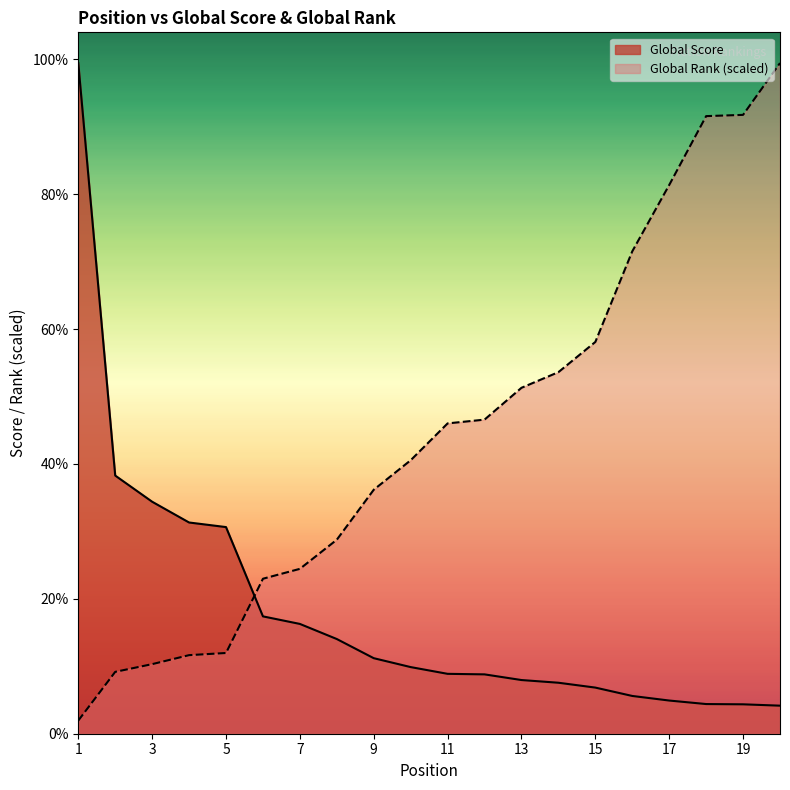

What are all the series names shown in the legend?

Global Score, Global Rank (scaled)